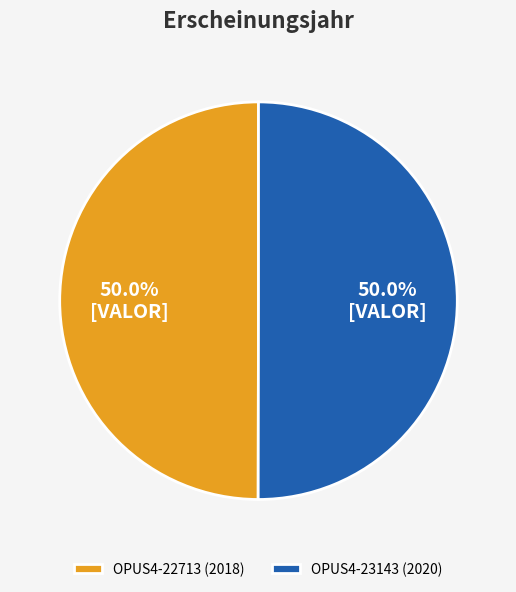

Count the number of slices in the pie.

2